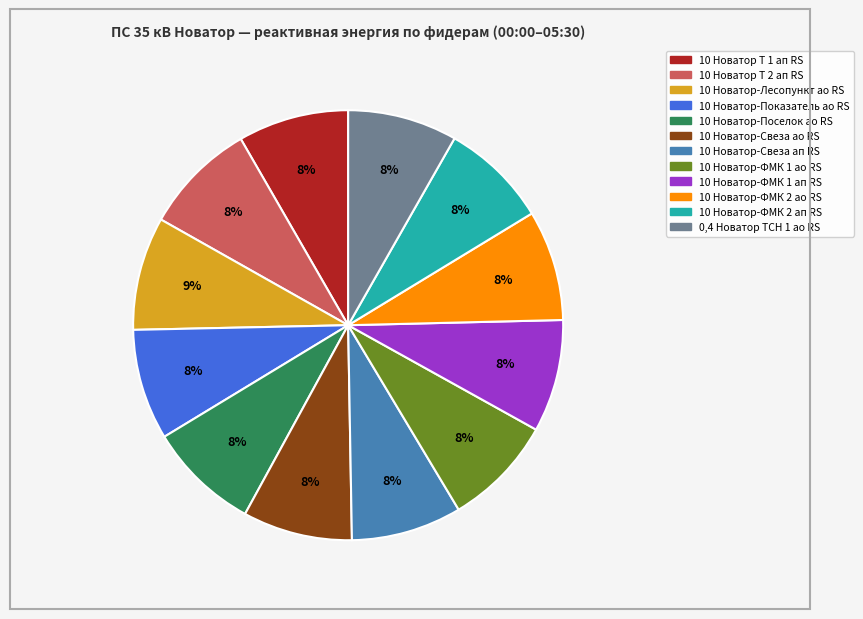

Is it true that 10 Новатор-ФМК 1 ао RS is 15% of the pie?

False